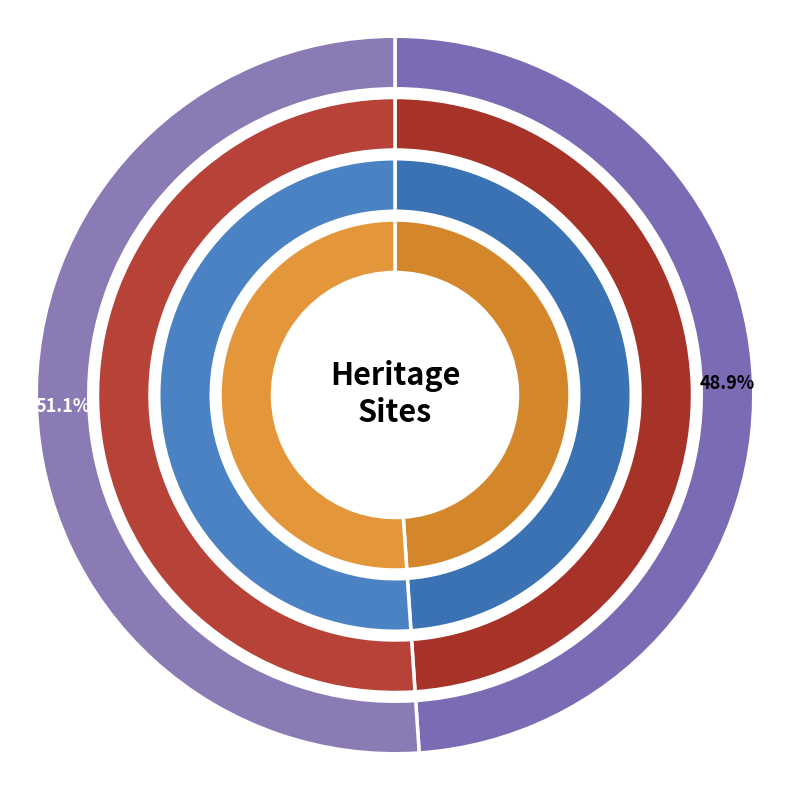

How many slices are in this pie chart?

2